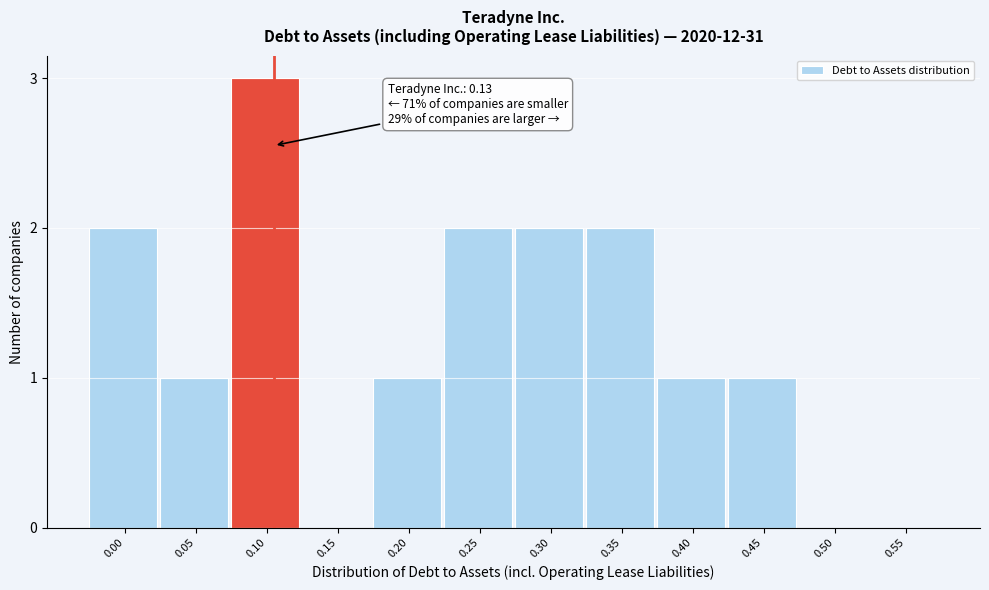

Reading right to left, list all the values displayed in this chart.

0.55=0	0.50=0	0.45=1	0.40=1	0.35=2	0.30=2	0.25=2	0.20=1	0.15=0	0.10=3	0.05=1	0.00=2